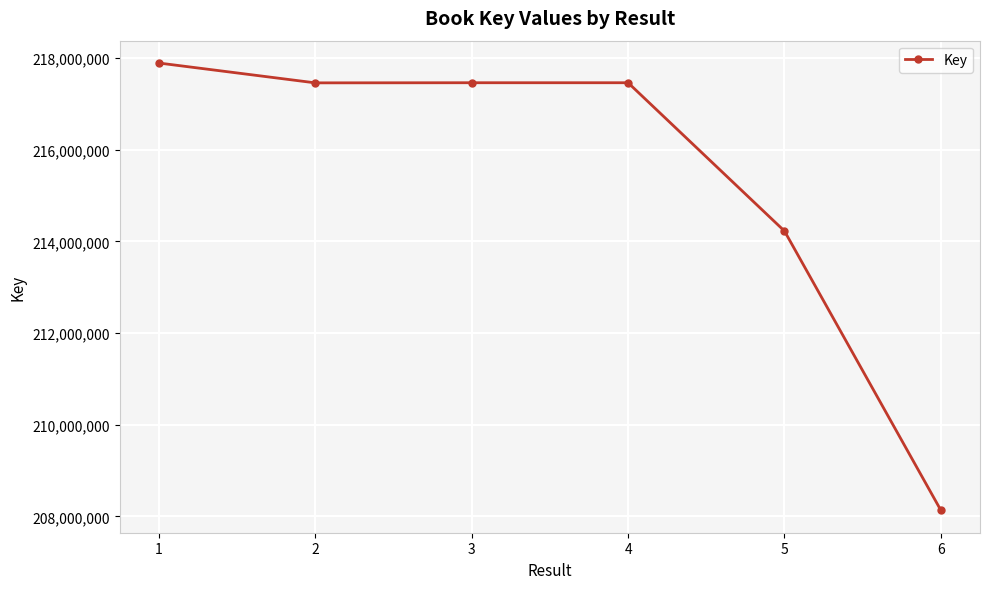

Between 6 and 5, which is larger?

5